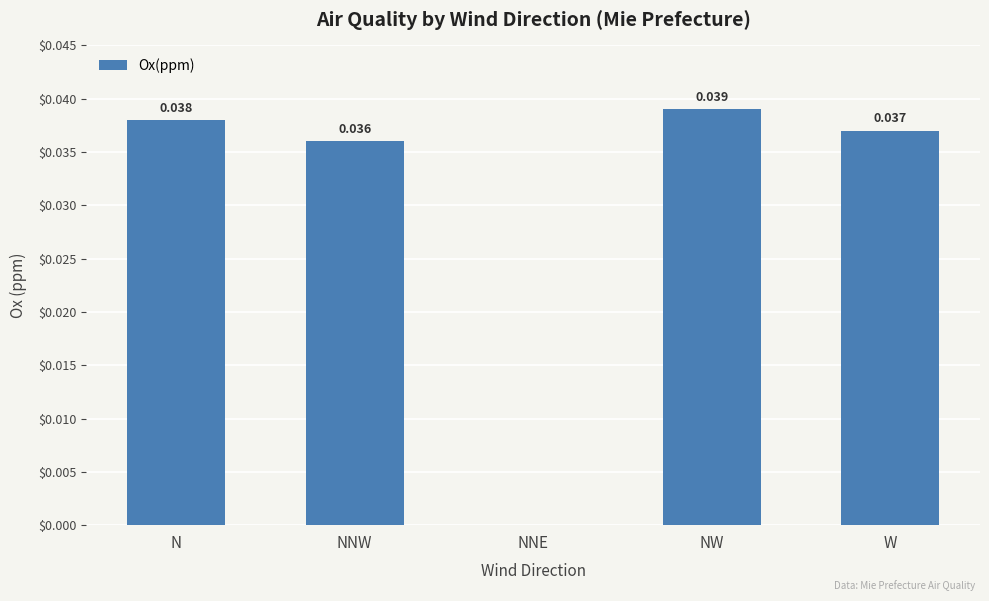

Which has a higher value, N or W?

N